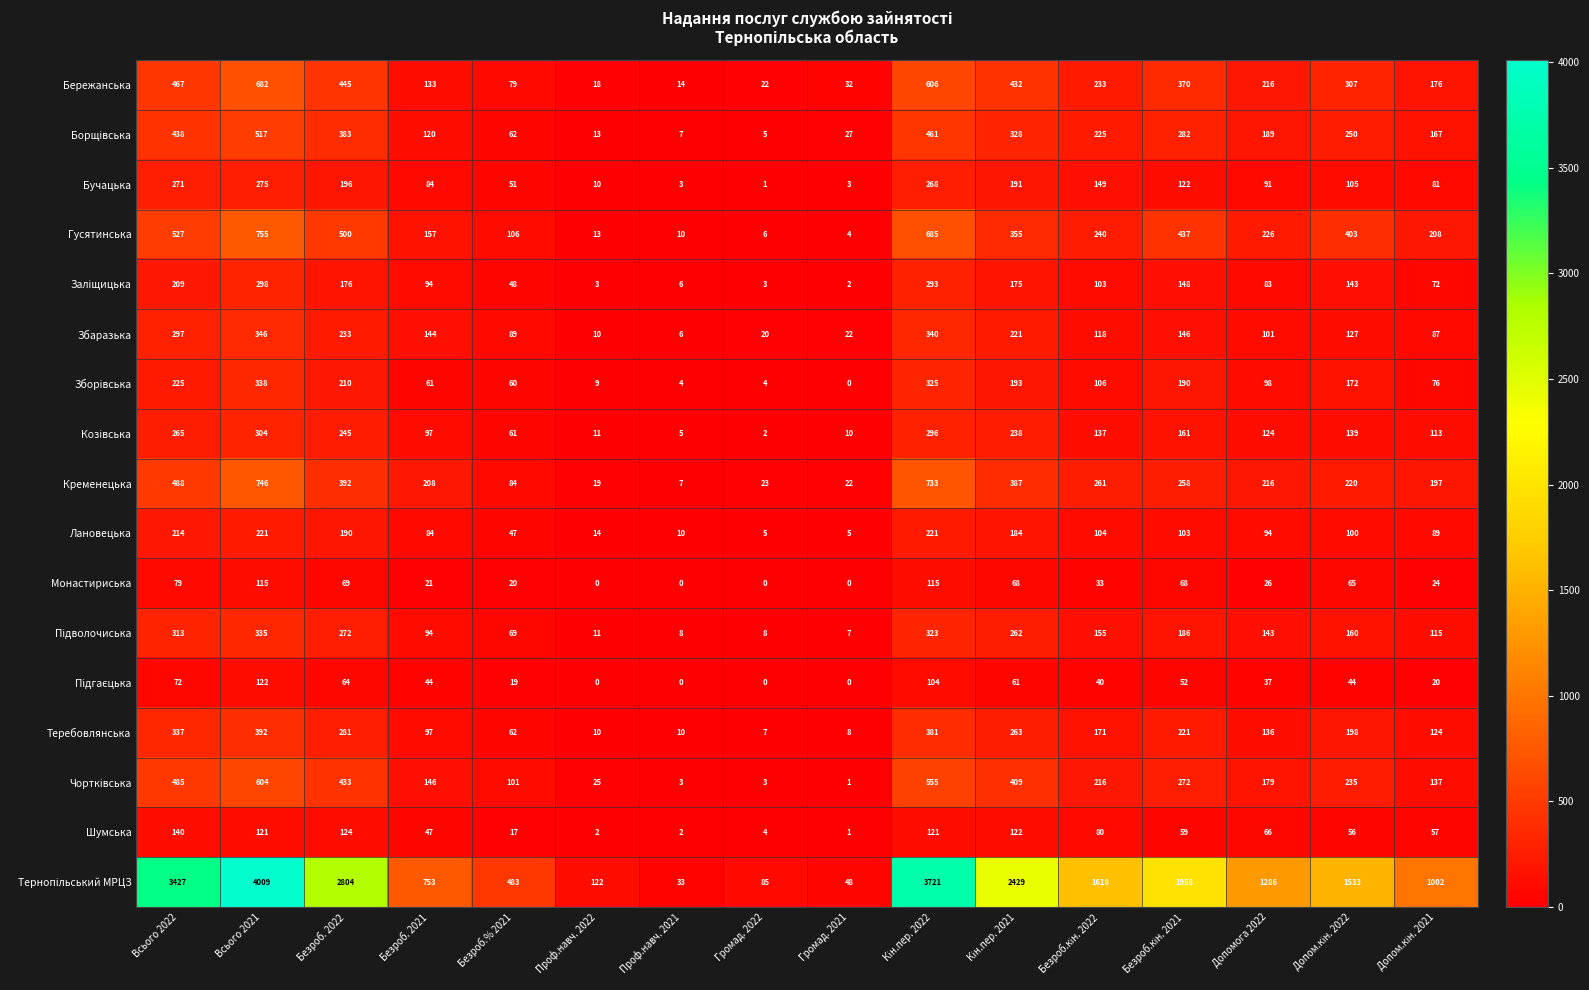

At how many categories does at least one series exceed 1740?

6